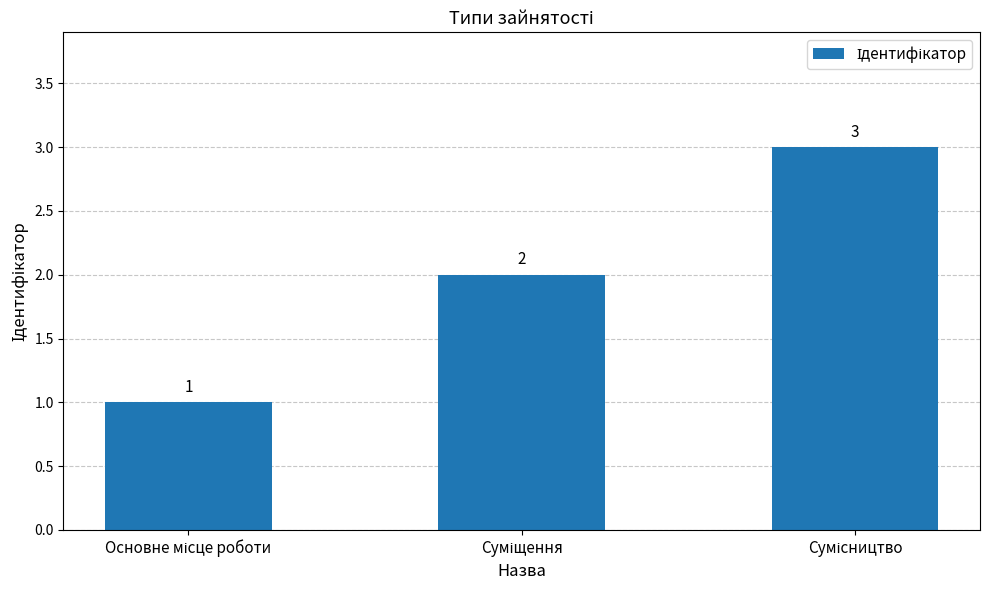

What is the value of the 2nd bar from the left?

2